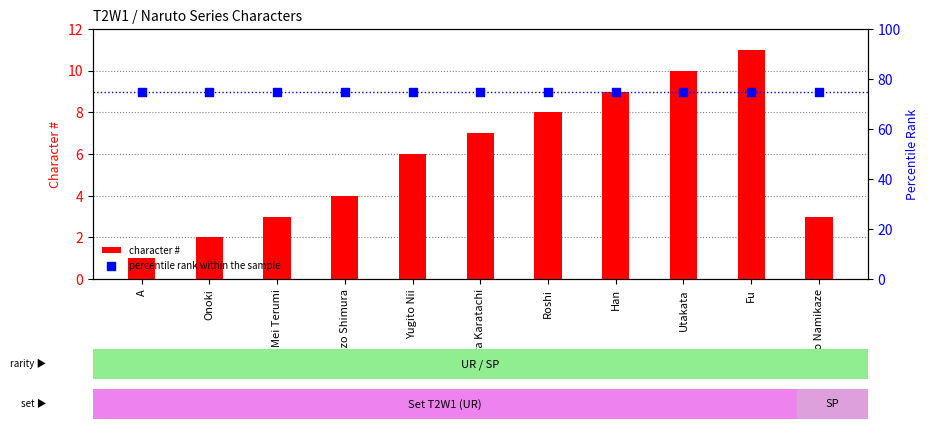

At how many categories does at least one series exceed 50?

11